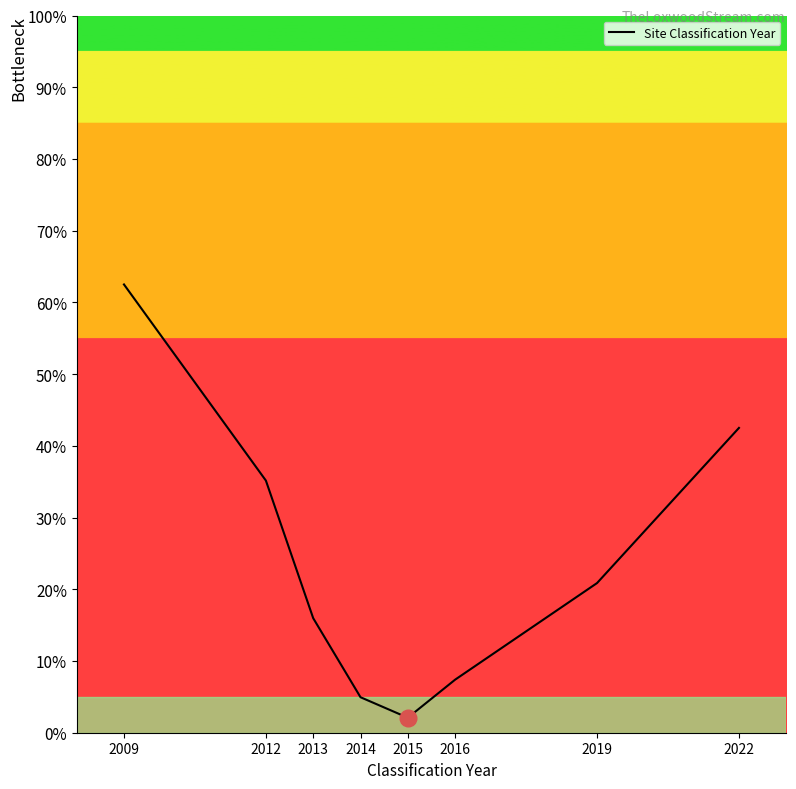

What is the ratio of the value at 2019 to the value at 2013?

1.3